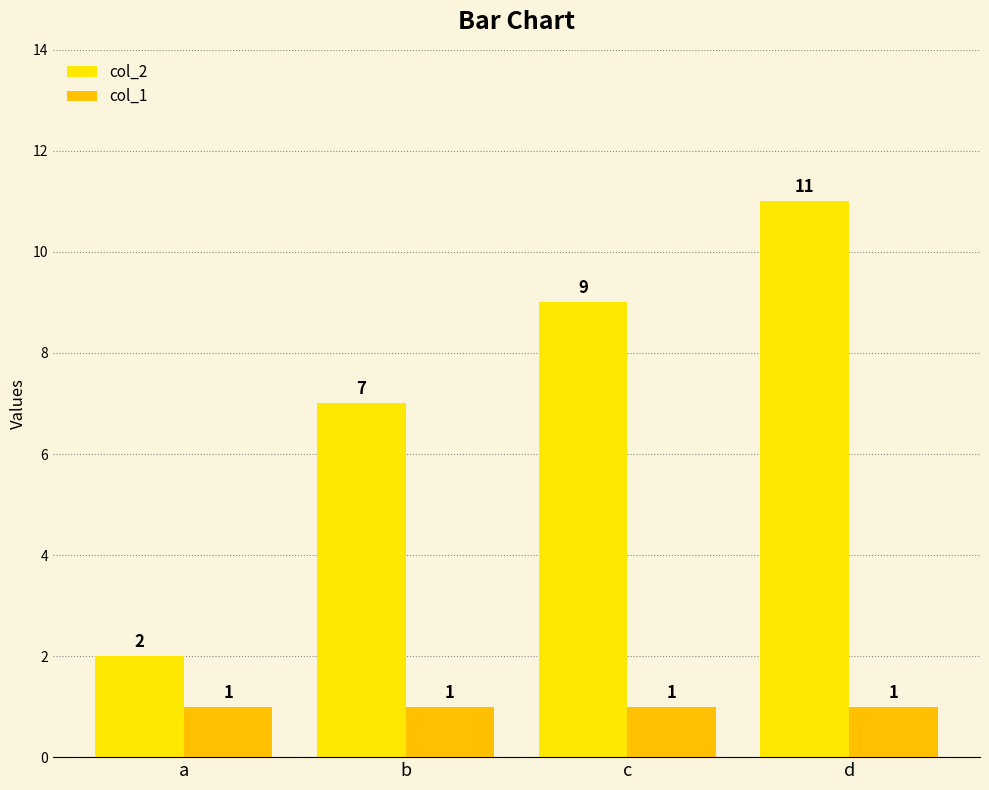

What are all the series names shown in the legend?

col_2, col_1